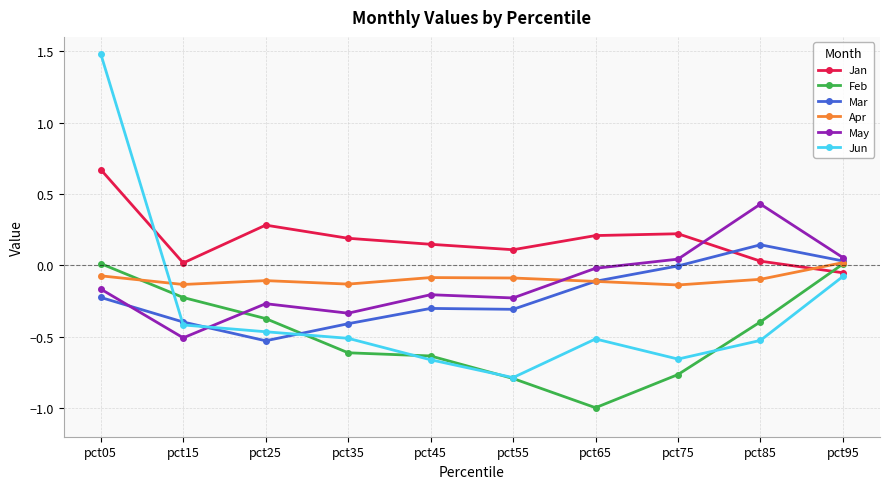

Where is the first local minimum for Jun?

pct55